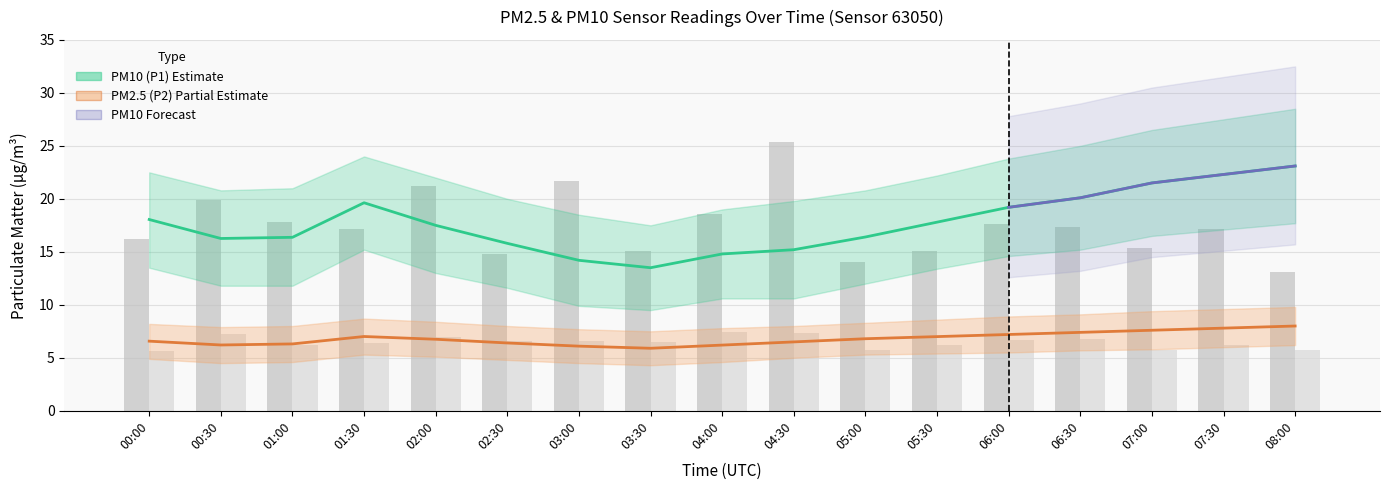

At which label does P2_bar first exceed 6?

00:30